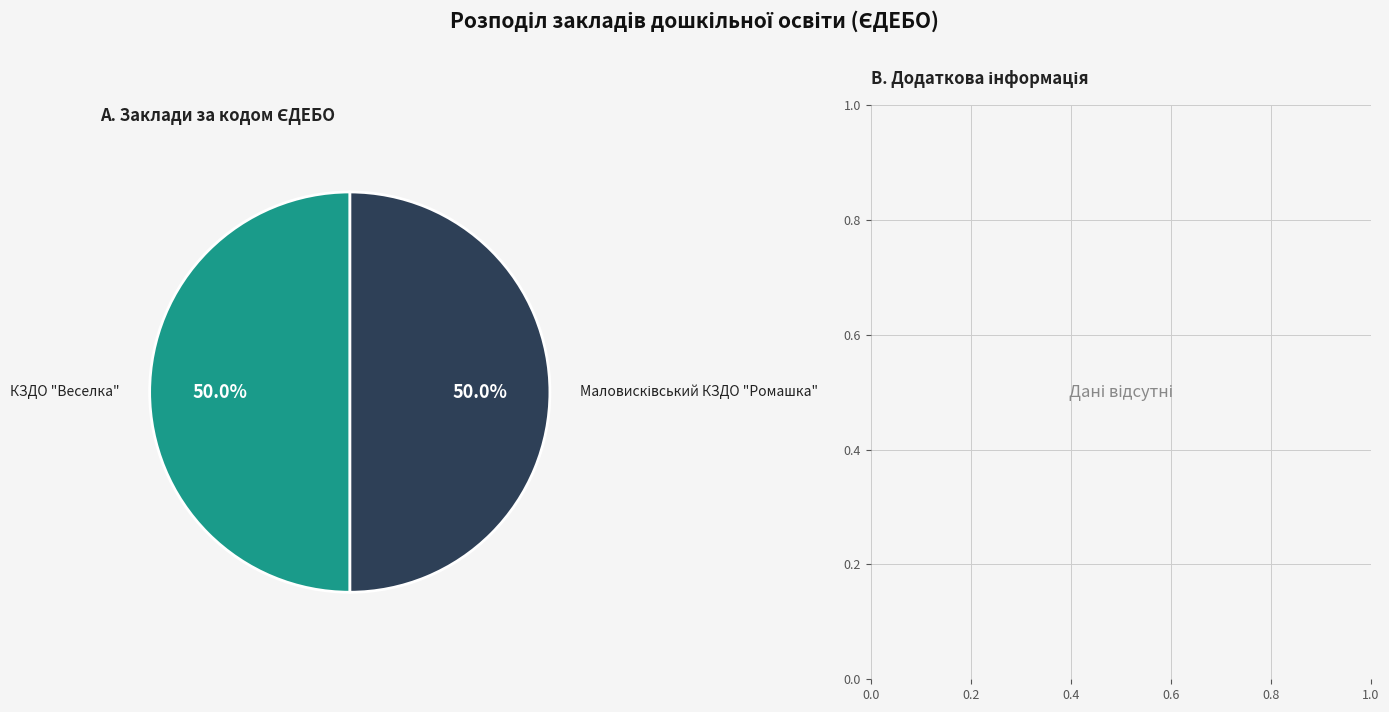

How many segments does this pie chart have?

2